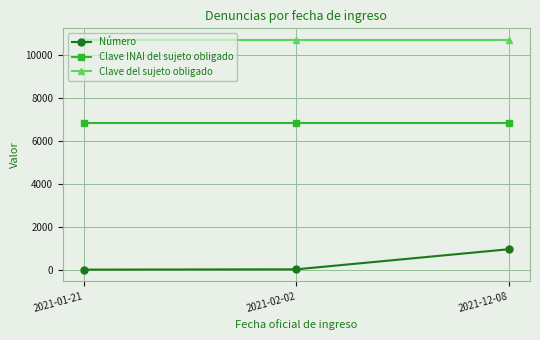

The value of Clave INAI del sujeto obligado at 2021-02-02 is 6820. True or false?

True